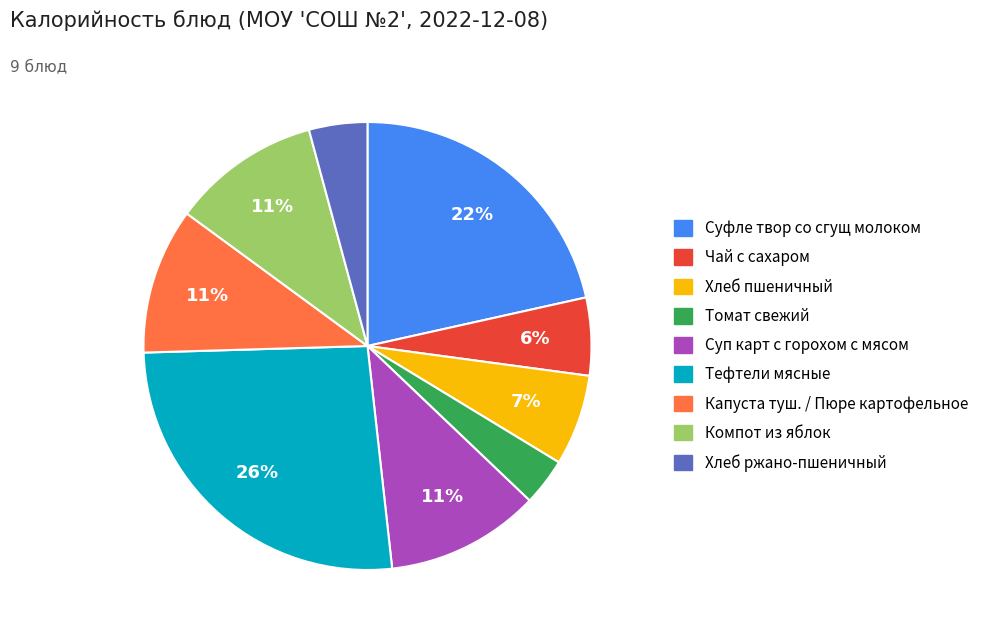

To the nearest percent, what percentage of the pie is Суп карт с горохом с мясом?

11%